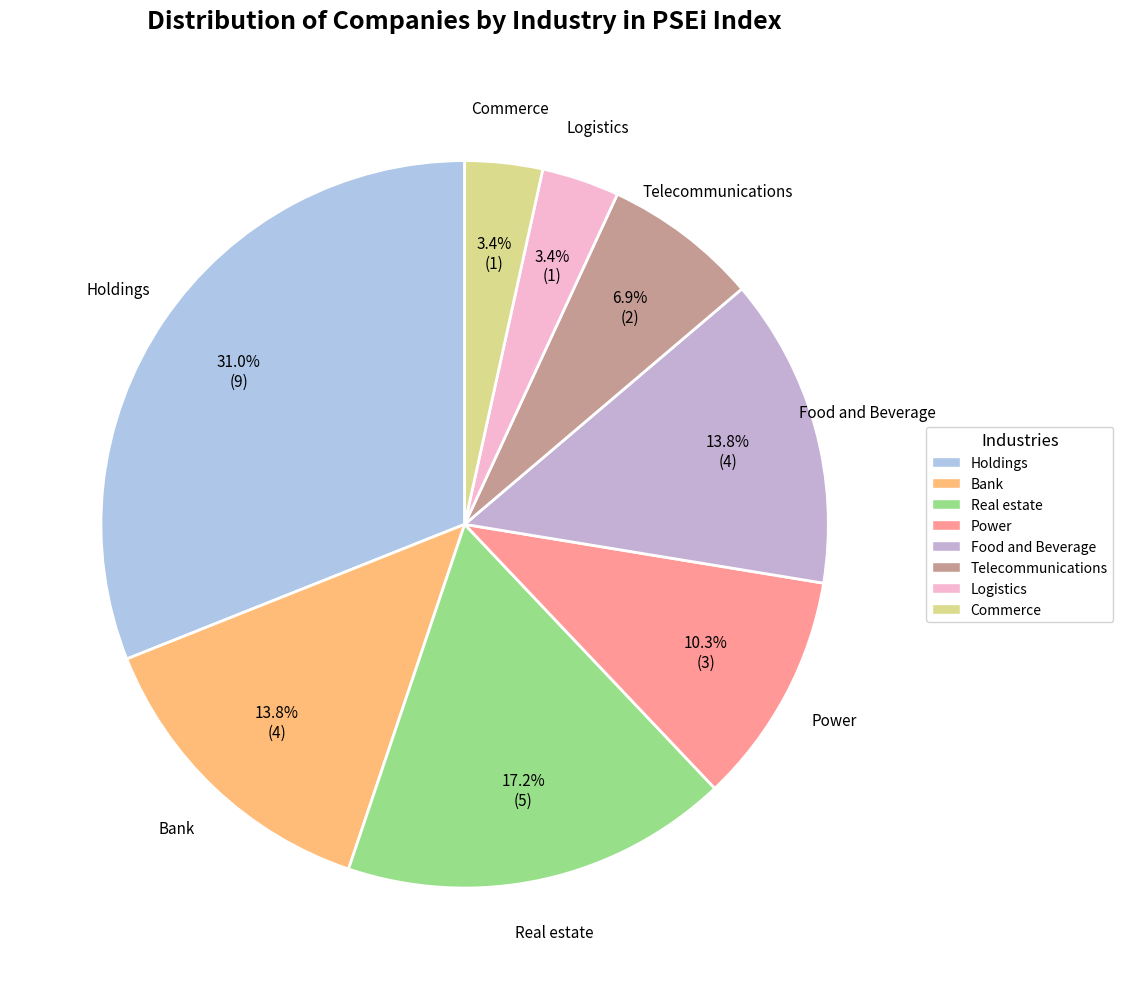

To the nearest percent, what is the combined percentage of Power and Real estate?

28%